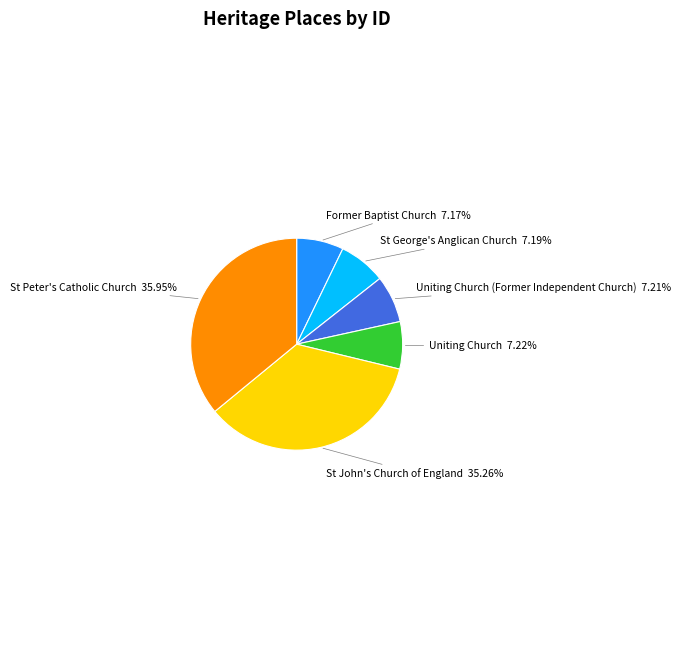

Is there any slice that represents more than half of the pie?

No